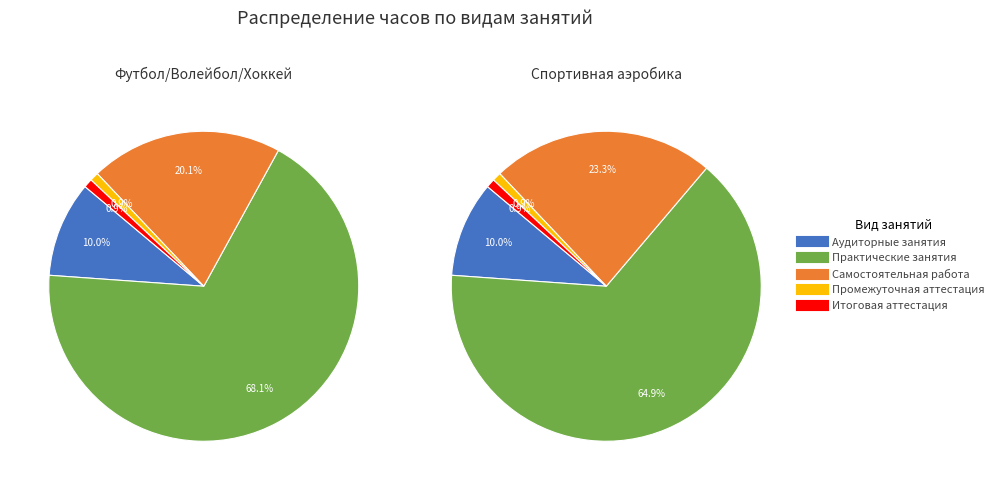

How much of the chart is everything except Спортивная аэробика?

50.0%